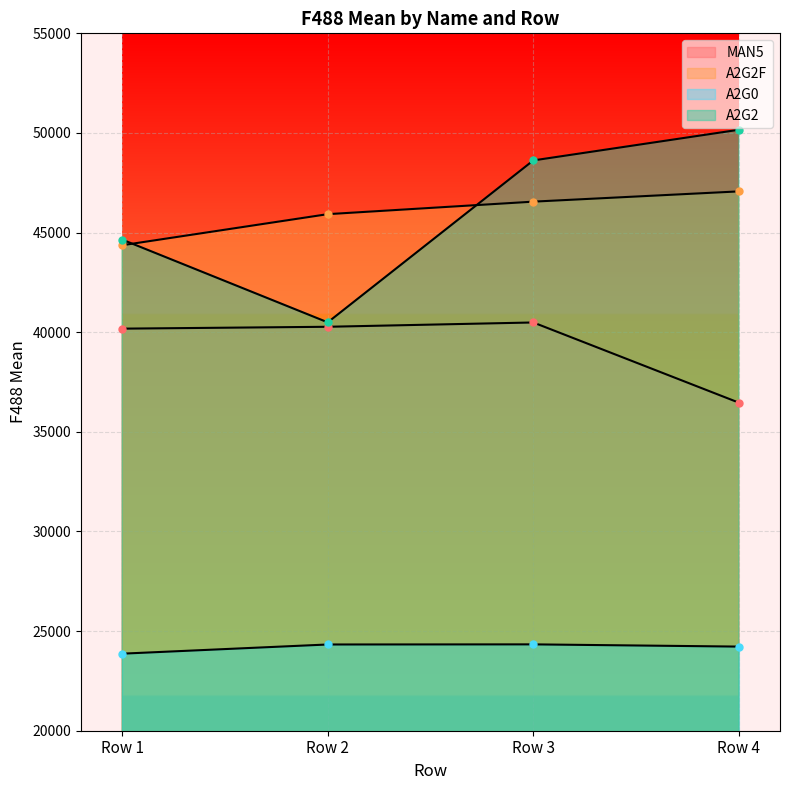

True or false: A2G0 and A2G2F intersect in this chart.

False